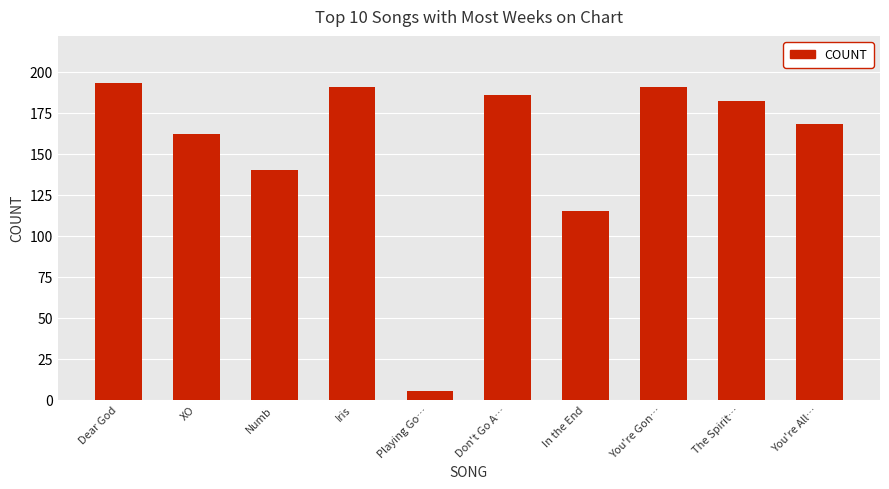

How many bars are there in total?

10